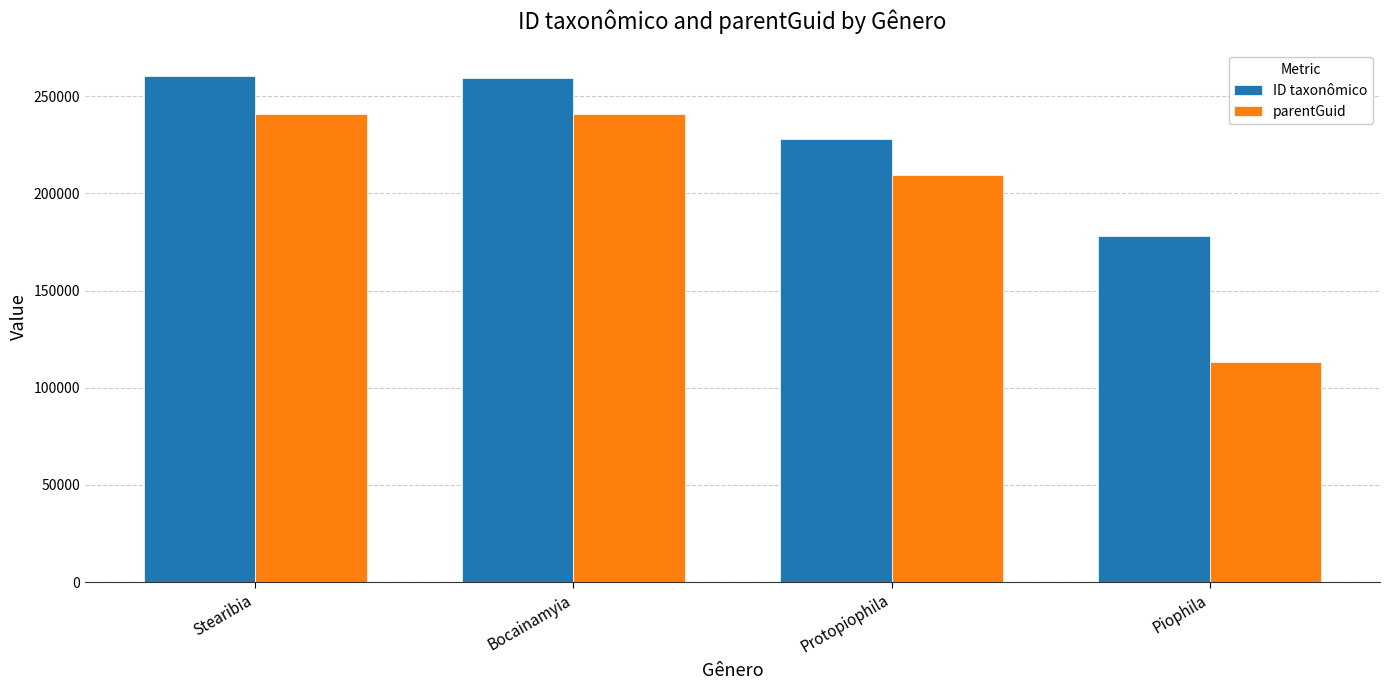

Which series changed the most between Protopiophila and Piophila?

parentGuid